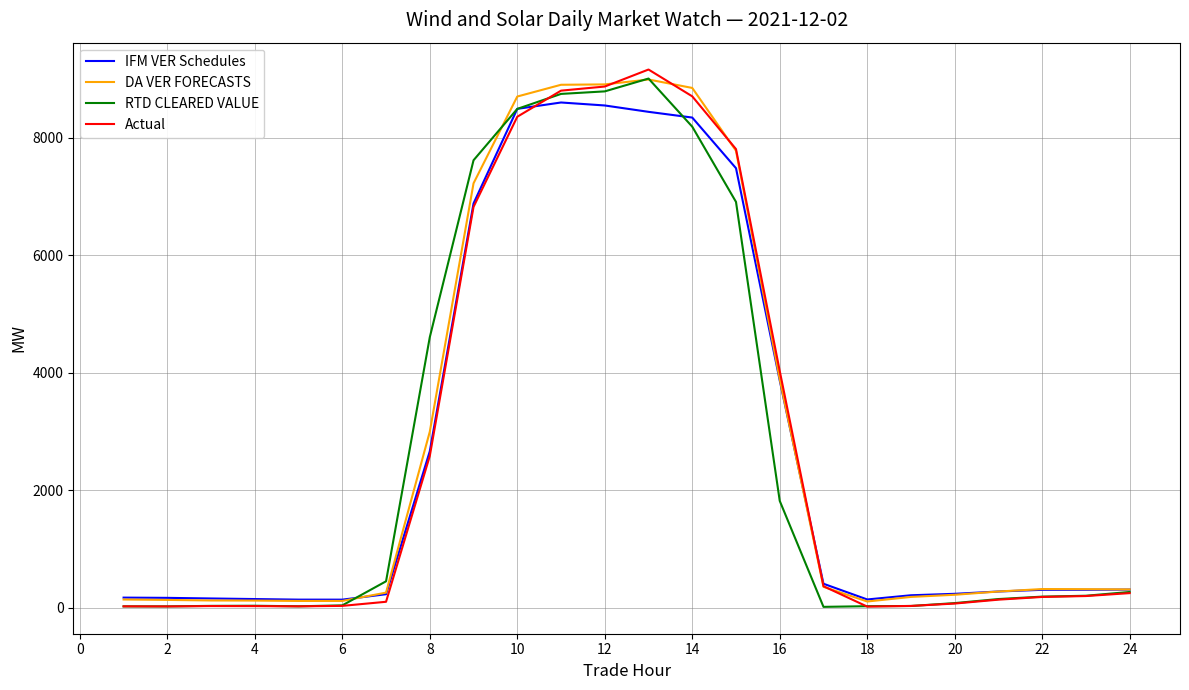

What is the highest value of the Actual series?

9158.2